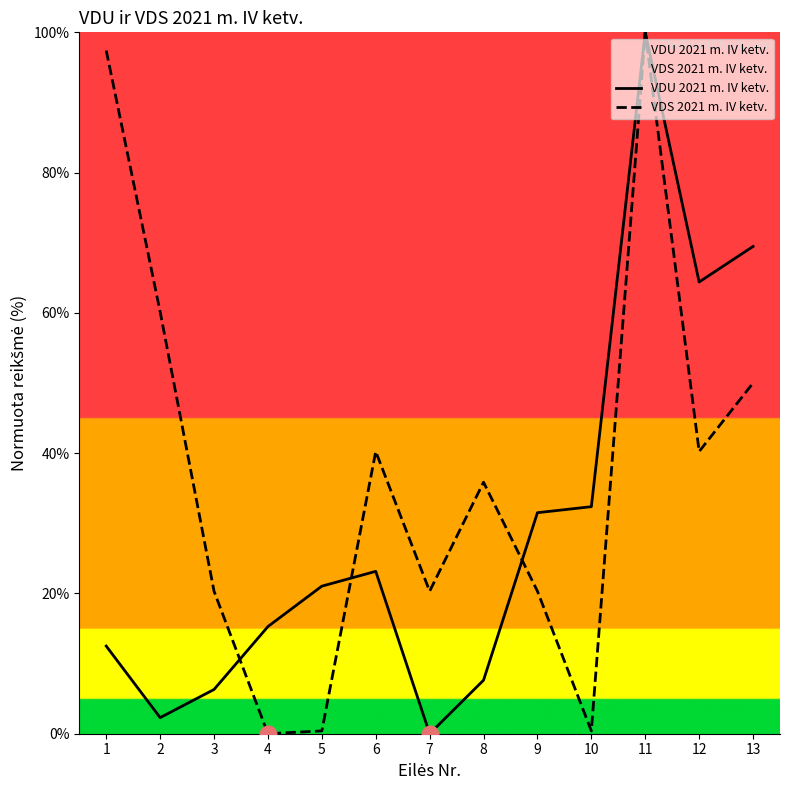

True or false: VDS 2021 m. IV ketv. has a value of 33.6 at 9.

False